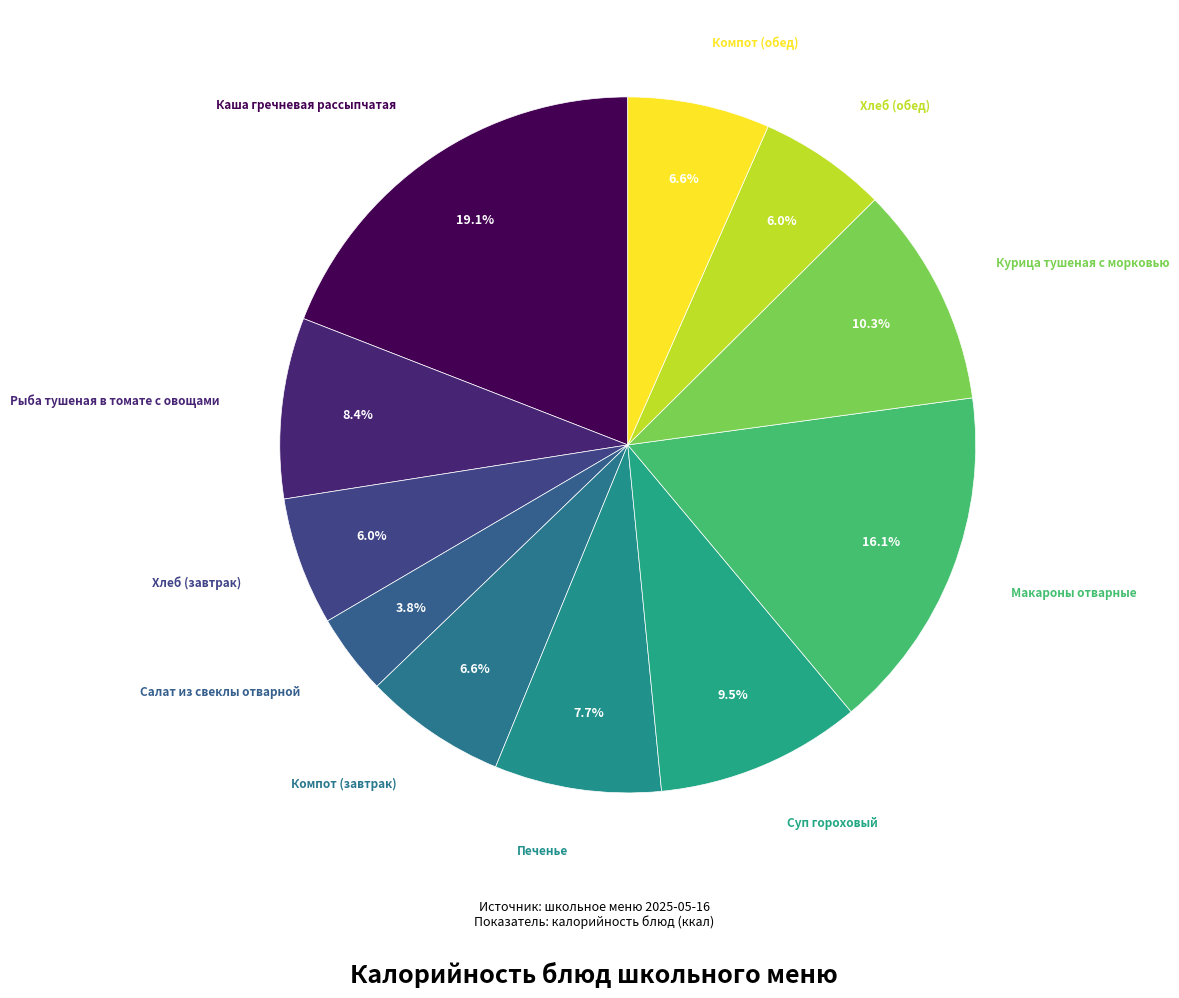

How many segments does this pie chart have?

11